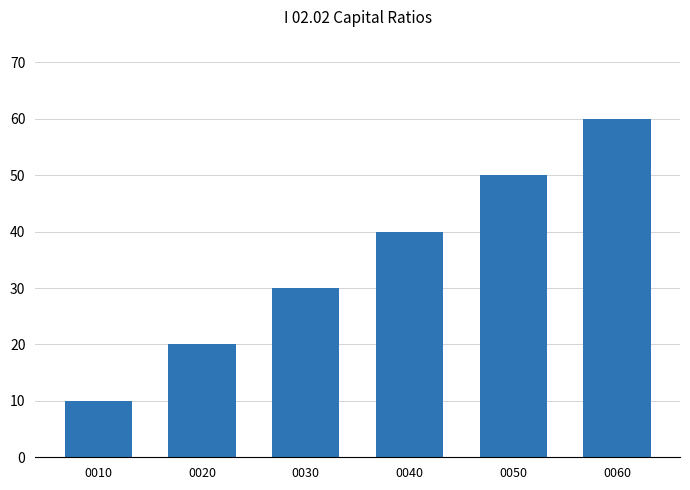

Which has a higher value, 0050 or 0020?

0050